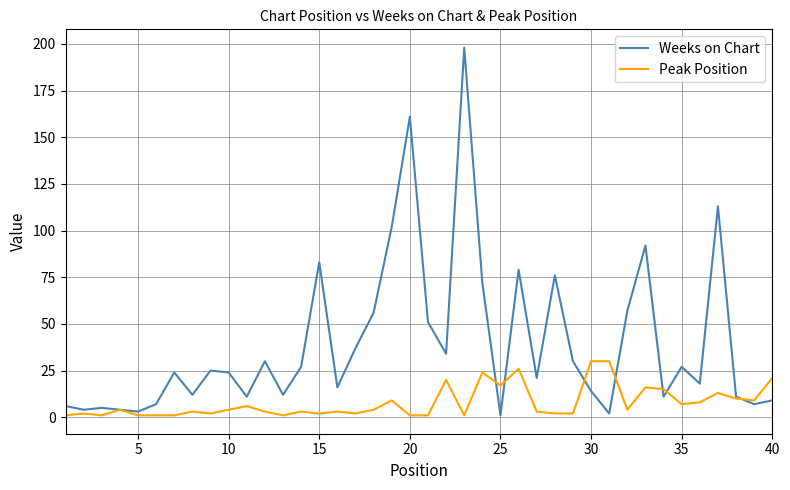

What is the greatest value displayed?

198